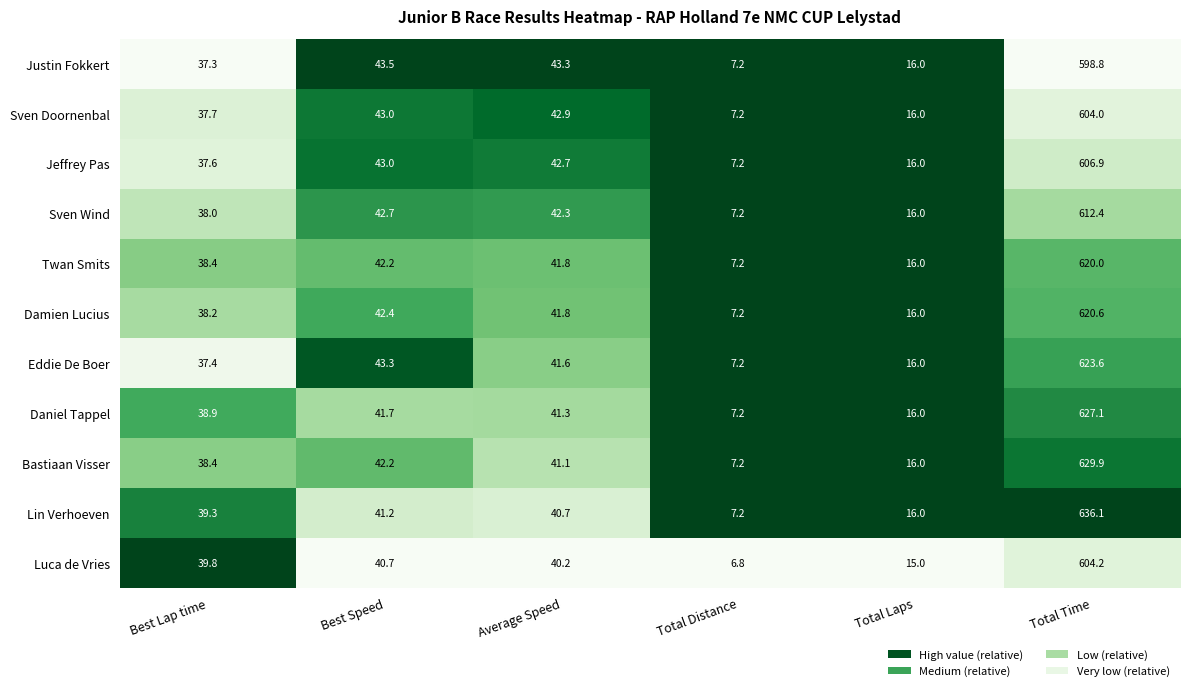

Which series changed the most between Best Lap time and Total Distance?

Luca de Vries